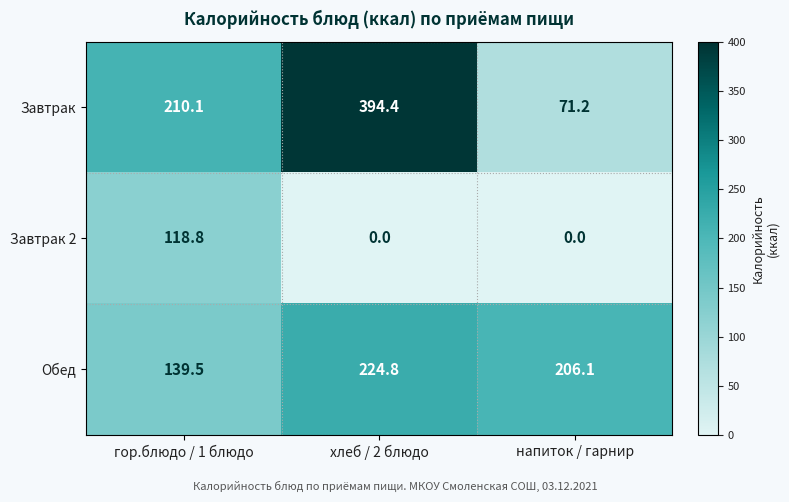

At which category is the sum across all series the highest?

хлеб / 2 блюдо